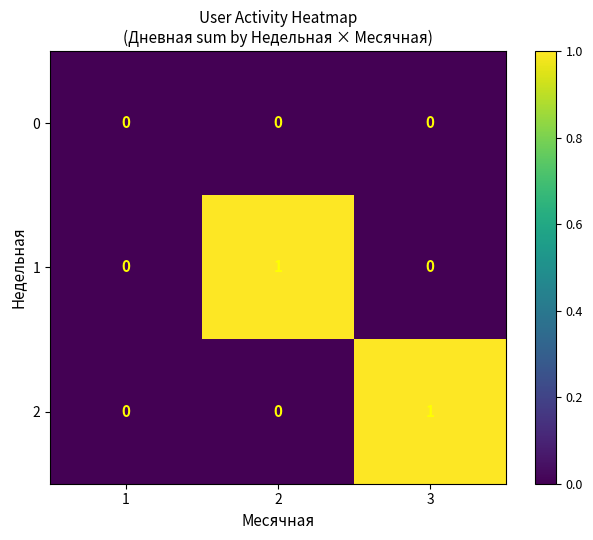

Reading right to left, what are all the values shown in this chart?

0: 0	0	0
1: 0	1	0
2: 1	0	0